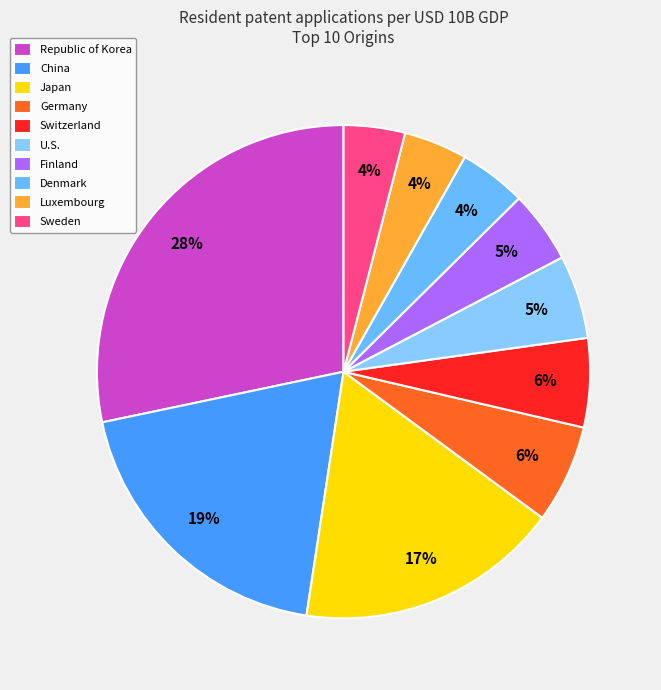

The Japan slice represents 17% of the pie. True or false?

True